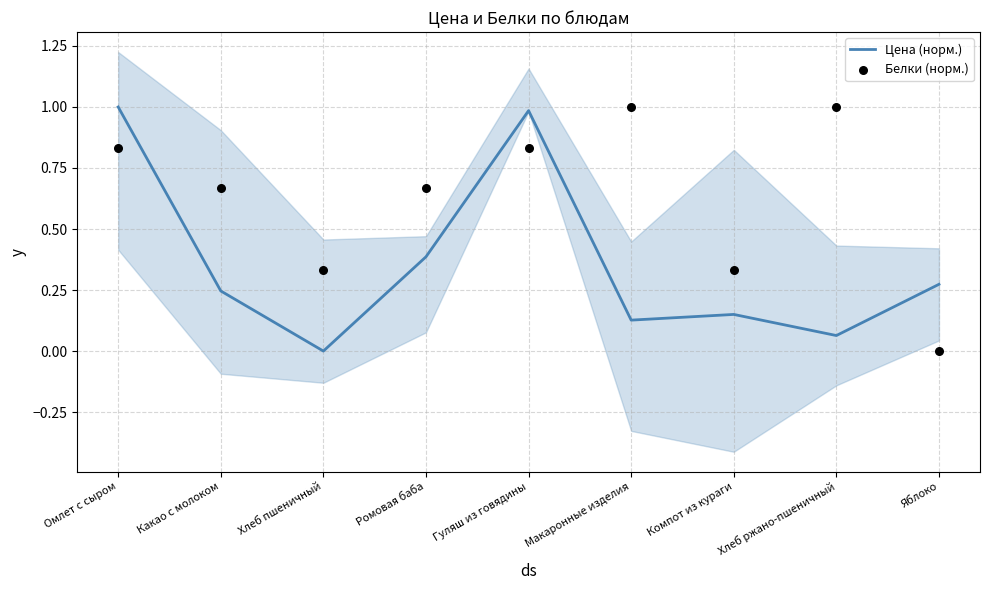

Which series contains the highest Y value?

Цена (норм.)